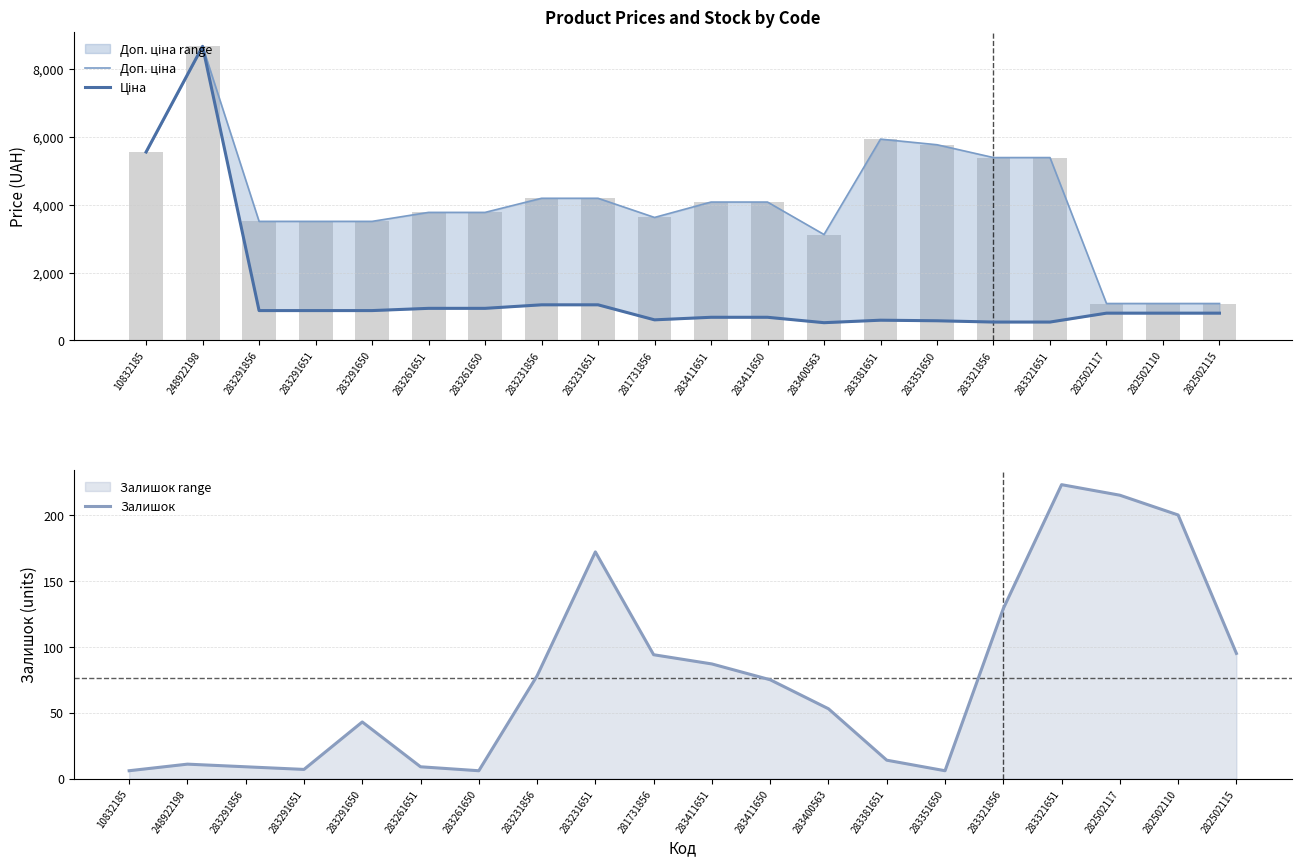

What position from the left is 283351650?

15